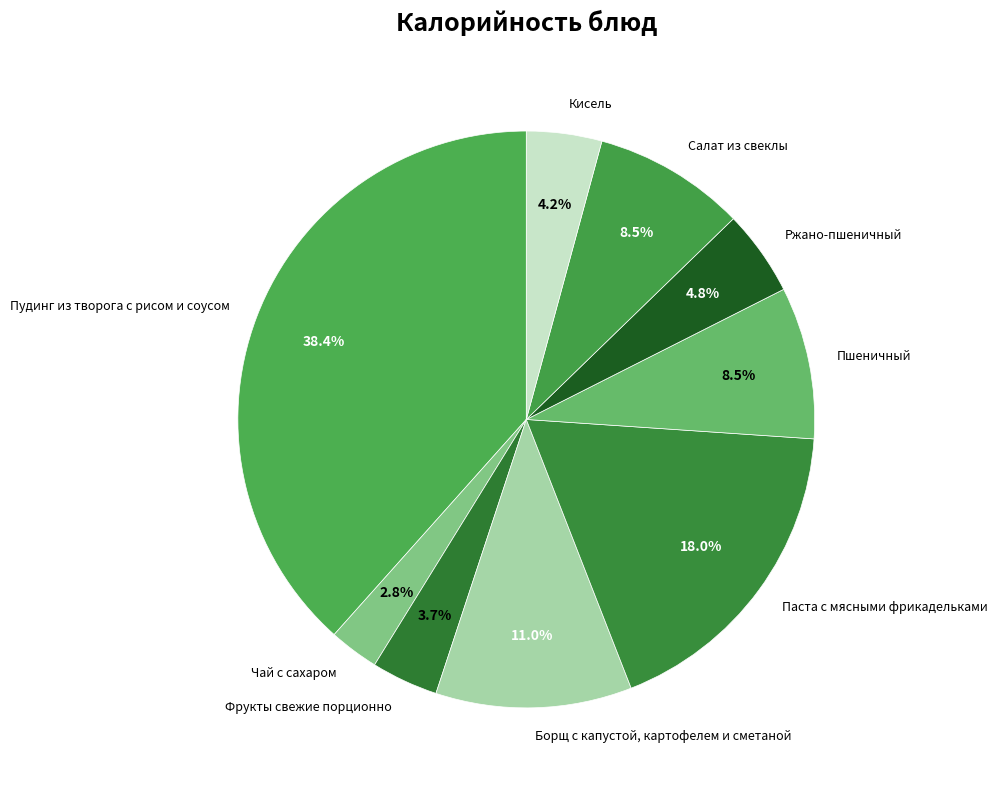

How many segments does this pie chart have?

9